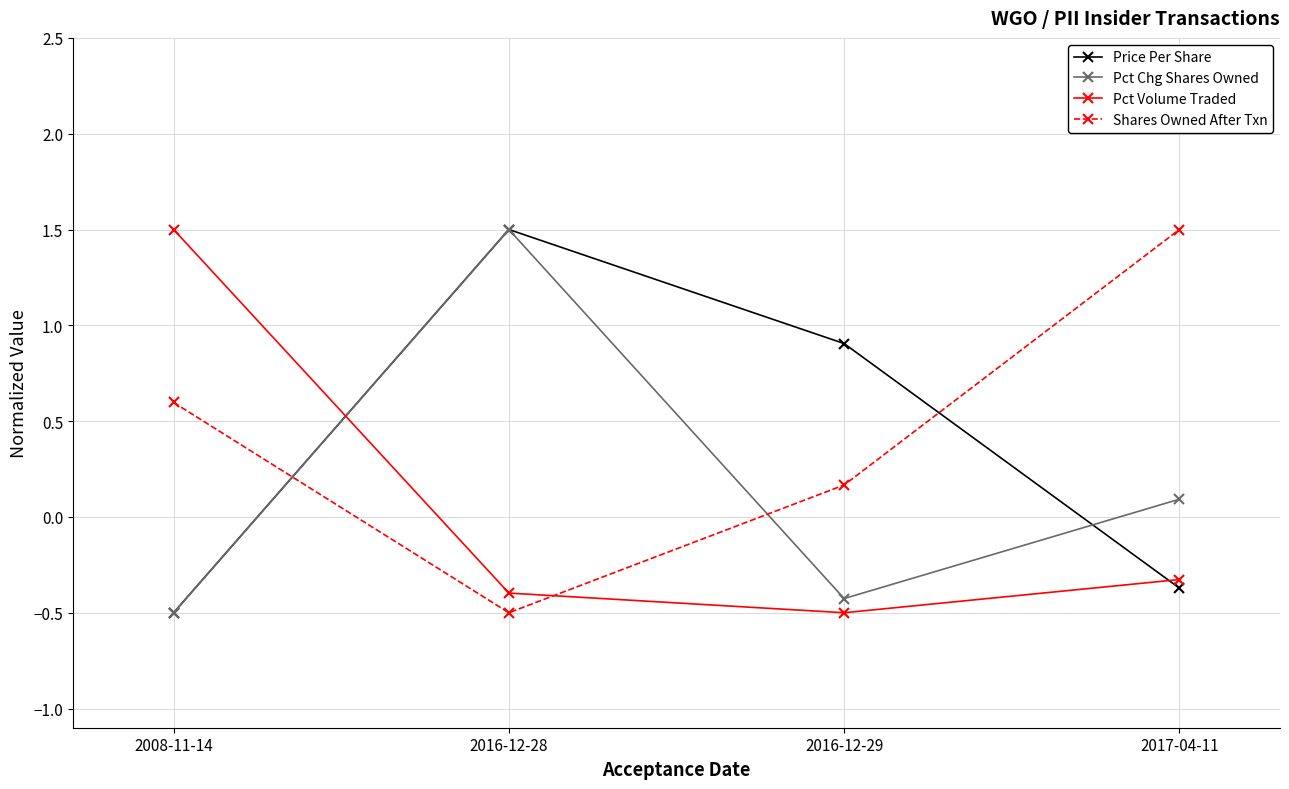

True or false: Pct Chg Shares Owned and Pct Volume Traded intersect in this chart.

True